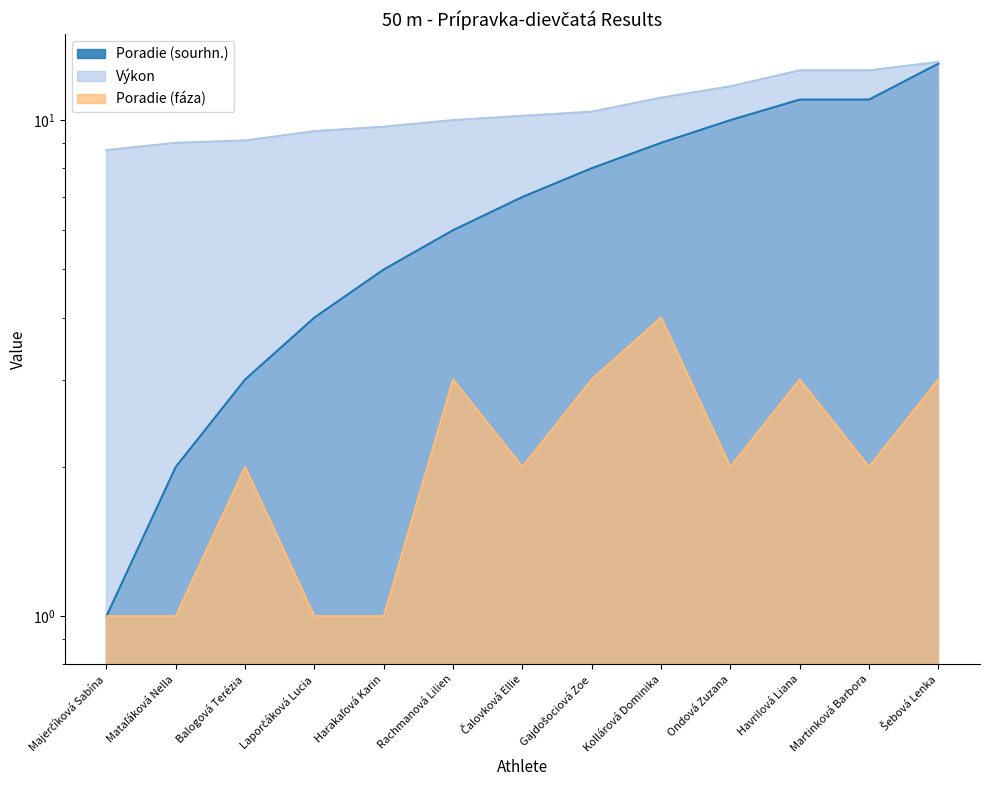

What are all the series names shown in the legend?

Poradie (sourhn.), Výkon, Poradie (fáza)